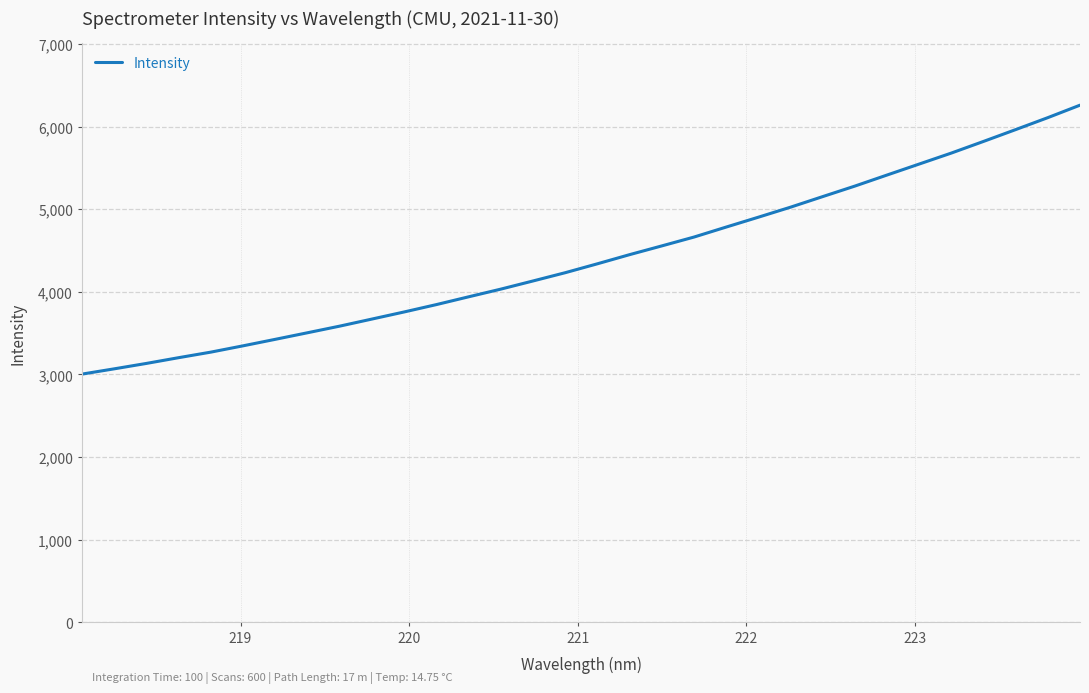

What is the maximum value shown in the chart?

6260.7